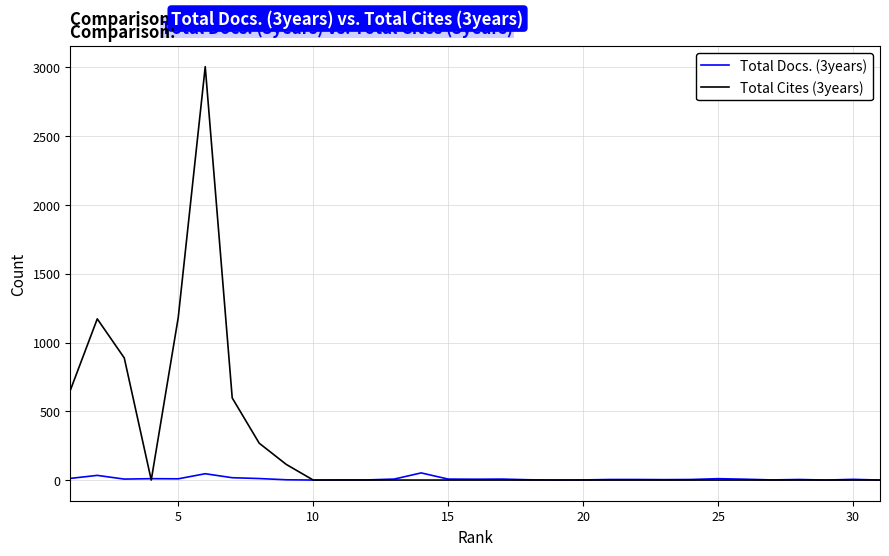

Which series has the largest total across all categories?

Total Cites (3years)